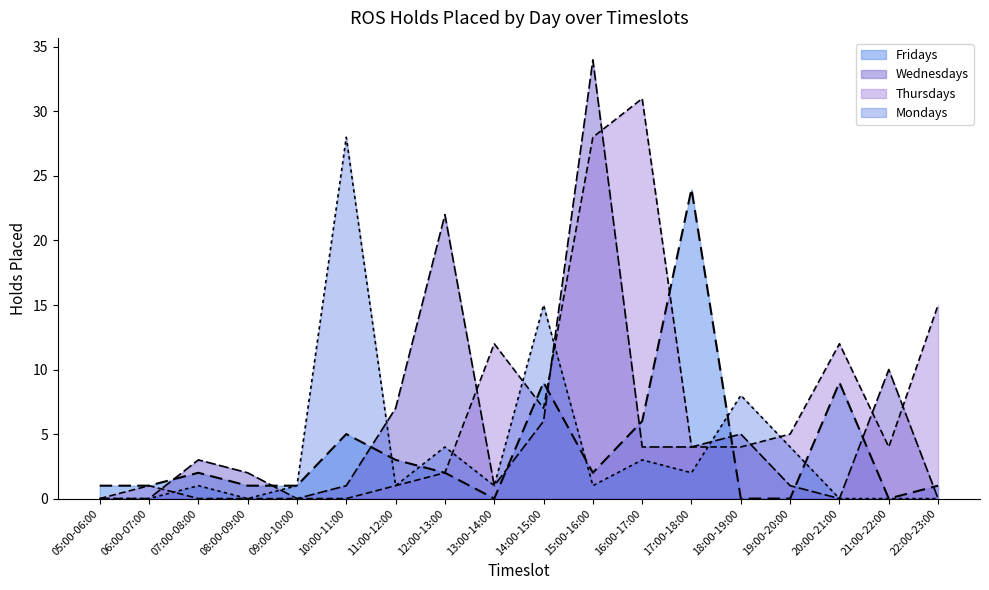

How many values in the Wednesdays series are below 3?

9